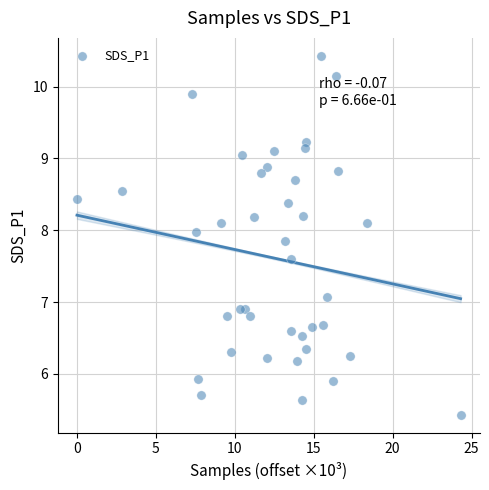

What is the range of Y values (max minus min)?

5.0